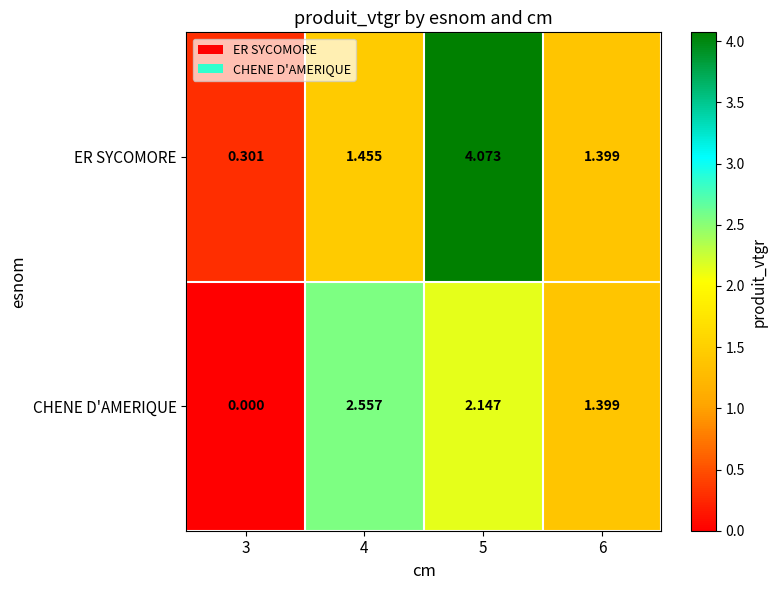

Which series has the widest spread of values?

ER SYCOMORE